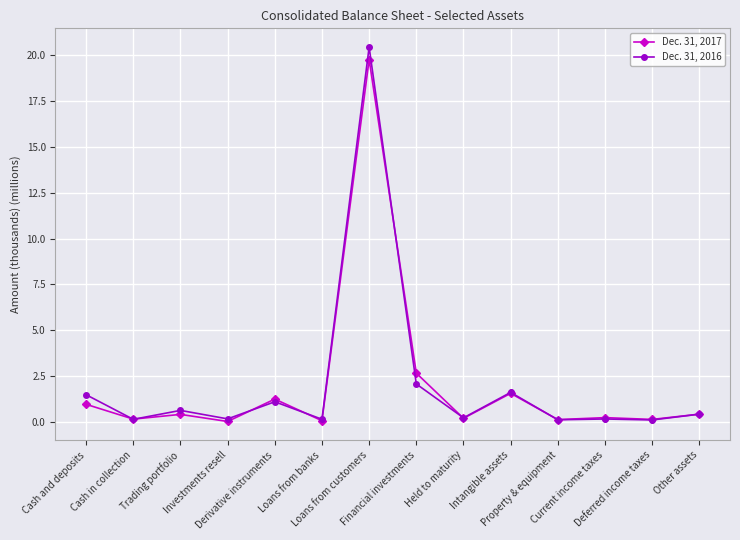

In Dec. 31, 2016, how many points are lower than both neighbors (excluding endpoints)?

6